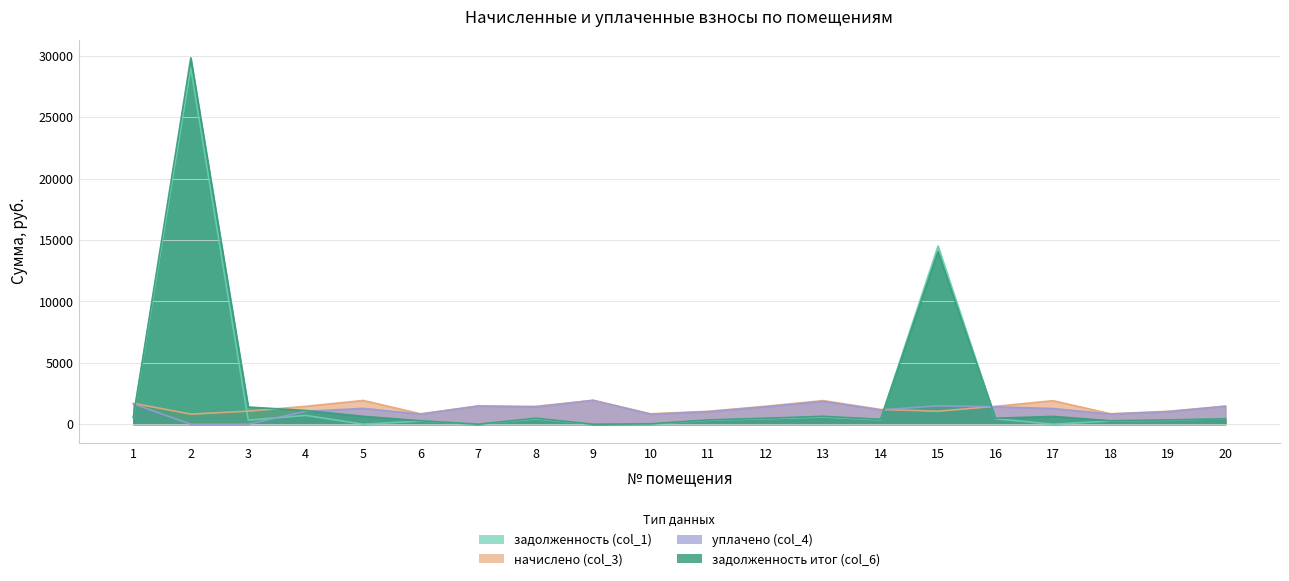

Reading right to left, extract all data points from this chart.

задолженность (col_1): 20=443.6	19=318.4	18=257.7	17=0.0	16=441.6	15=14509.8	14=361.5	13=582.1	12=442.2	11=318.4	10=0.0	9=0.0	8=426.8	7=0.0	6=256.4	5=0.0	4=716.5	3=330.9	2=29014.5	1=515.5
начислено (col_3): 20=1466.5	19=1052.5	18=852.2	17=1915.7	16=1459.9	15=1054.8	14=1202.8	13=1924.6	12=1462.1	11=1052.5	10=850.0	9=1942.2	8=1459.9	7=1485.6	6=847.8	5=1935.6	4=1459.9	3=1063.6	2=821.3	1=1704.4
уплачено (col_4): 20=1466.5	19=1020.0	18=825.9	17=1277.2	16=1414.8	15=1500.0	14=1163.3	13=1865.1	12=1417.0	11=1020.0	10=815.3	9=1950.0	8=1400.0	7=1485.6	6=821.6	5=1290.4	4=1056.0	3=0.0	2=0.0	1=1651.7
задолженность итог (col_6): 20=443.6	19=350.9	18=284.1	17=638.6	16=486.6	15=14064.6	14=400.9	13=641.5	12=487.4	11=350.9	10=34.0	9=0.0	8=486.8	7=0.0	6=282.6	5=645.2	4=1121.0	3=1399.7	2=29835.8	1=568.1